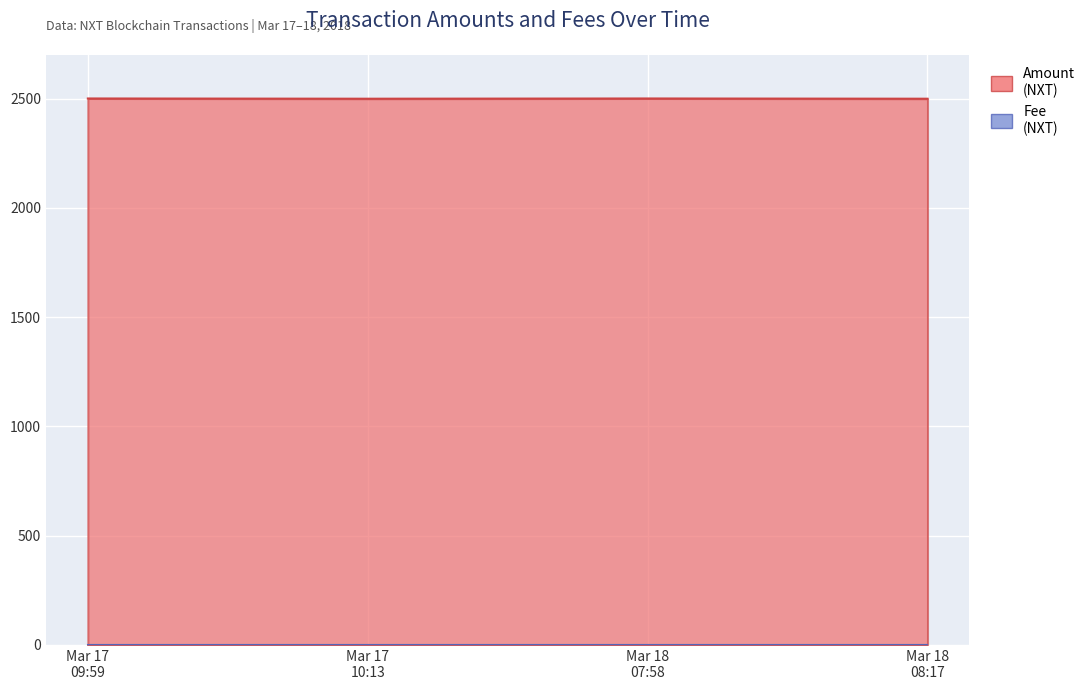

At which label is the value closest to 2500?

Mar 17 10:13